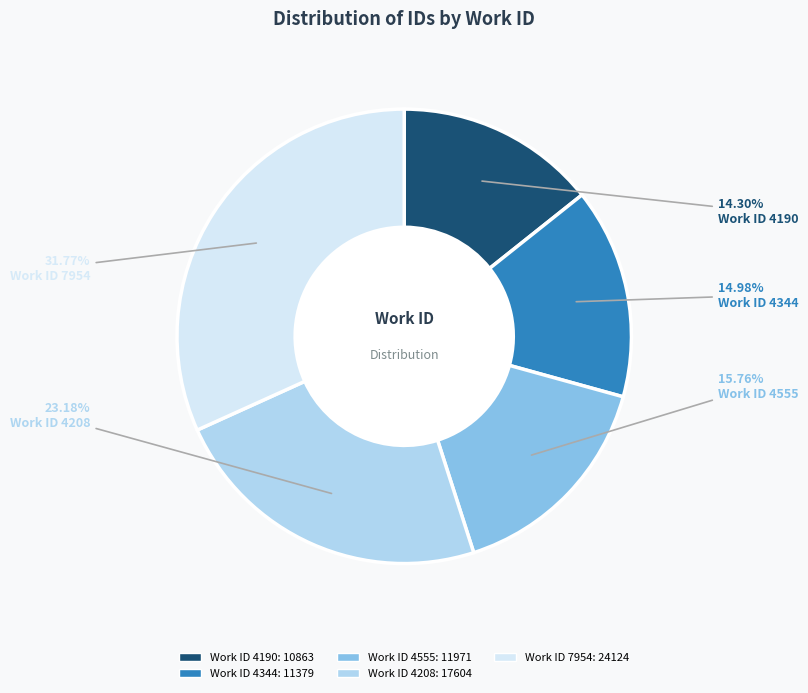

Is there any slice that represents more than half of the pie?

No